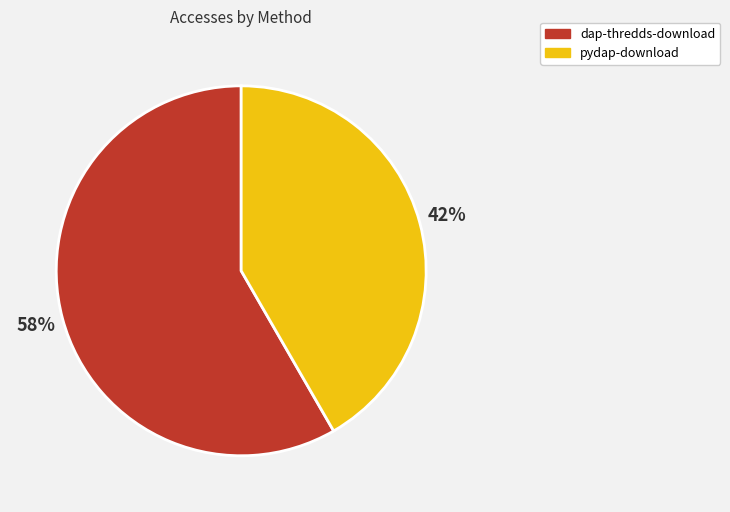

Is the sum of dap-thredds-download and pydap-download greater than half?

Yes